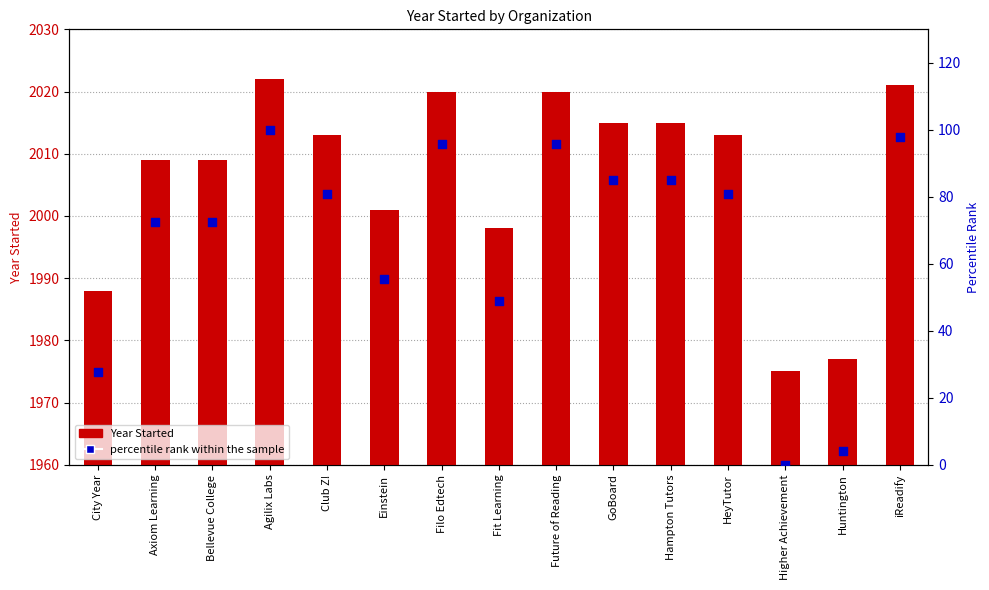

At which category is the sum across all series the highest?

Agilix Labs